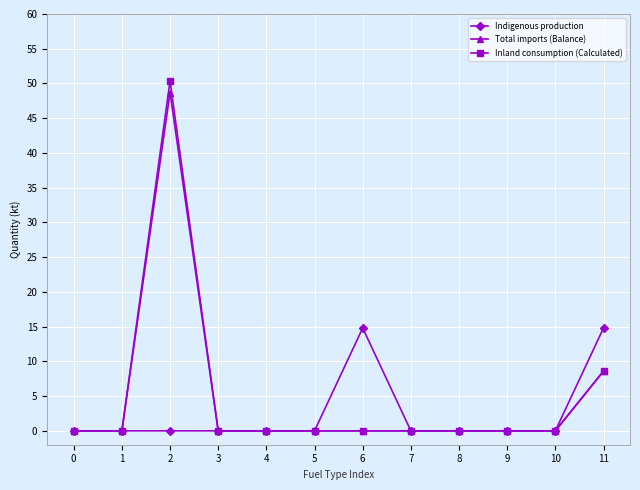

How many lines are shown in the chart?

3